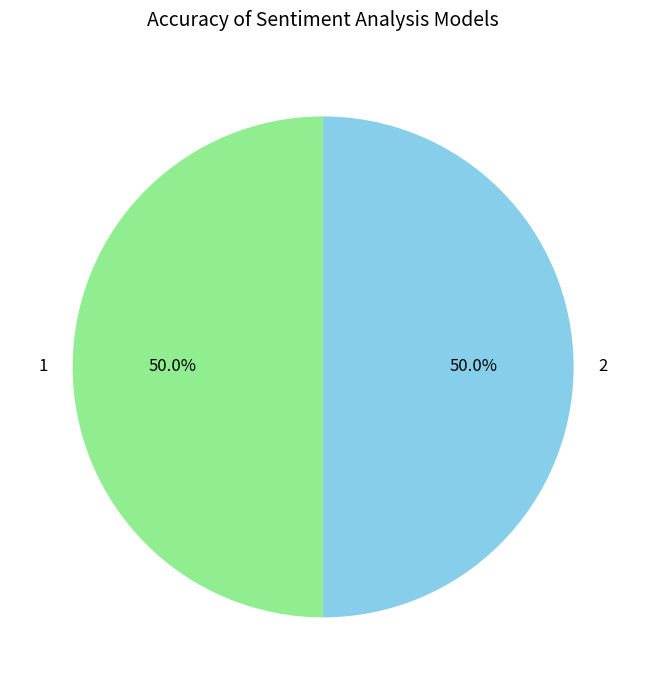

What portion of the pie excludes 1?

50.0%